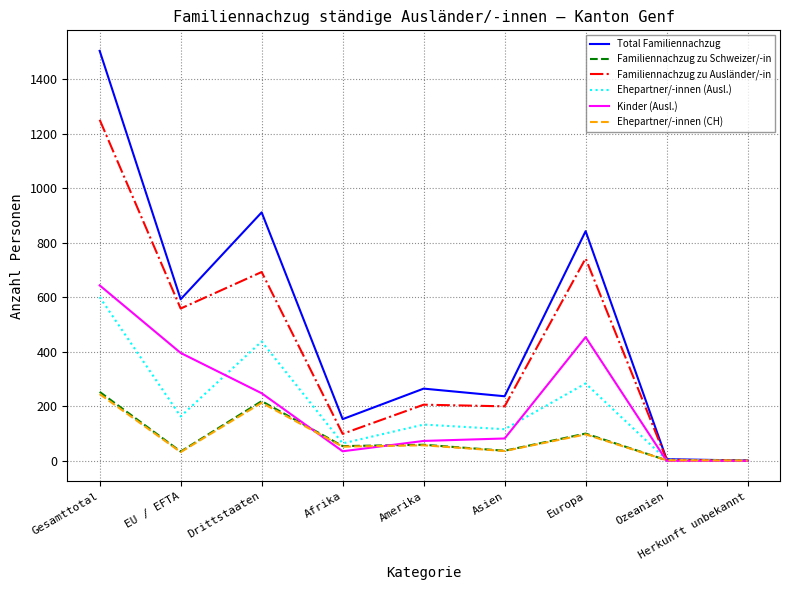

Which category has the highest value across all series?

Gesamttotal